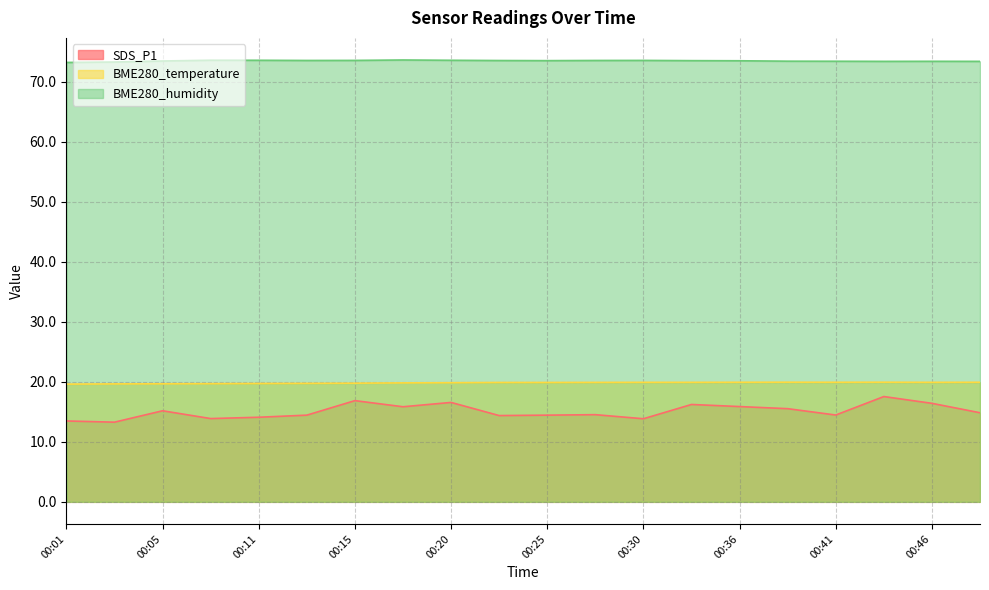

What is the maximum value for SDS_P1?

17.6